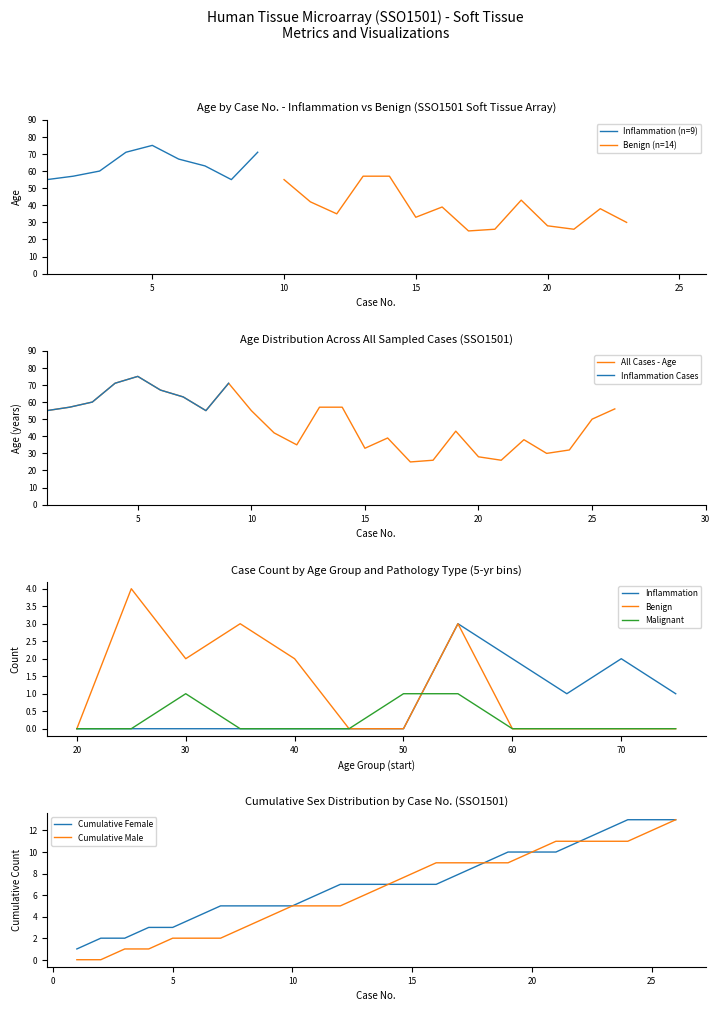

The value of Malignant at 20 is 0. True or false?

True